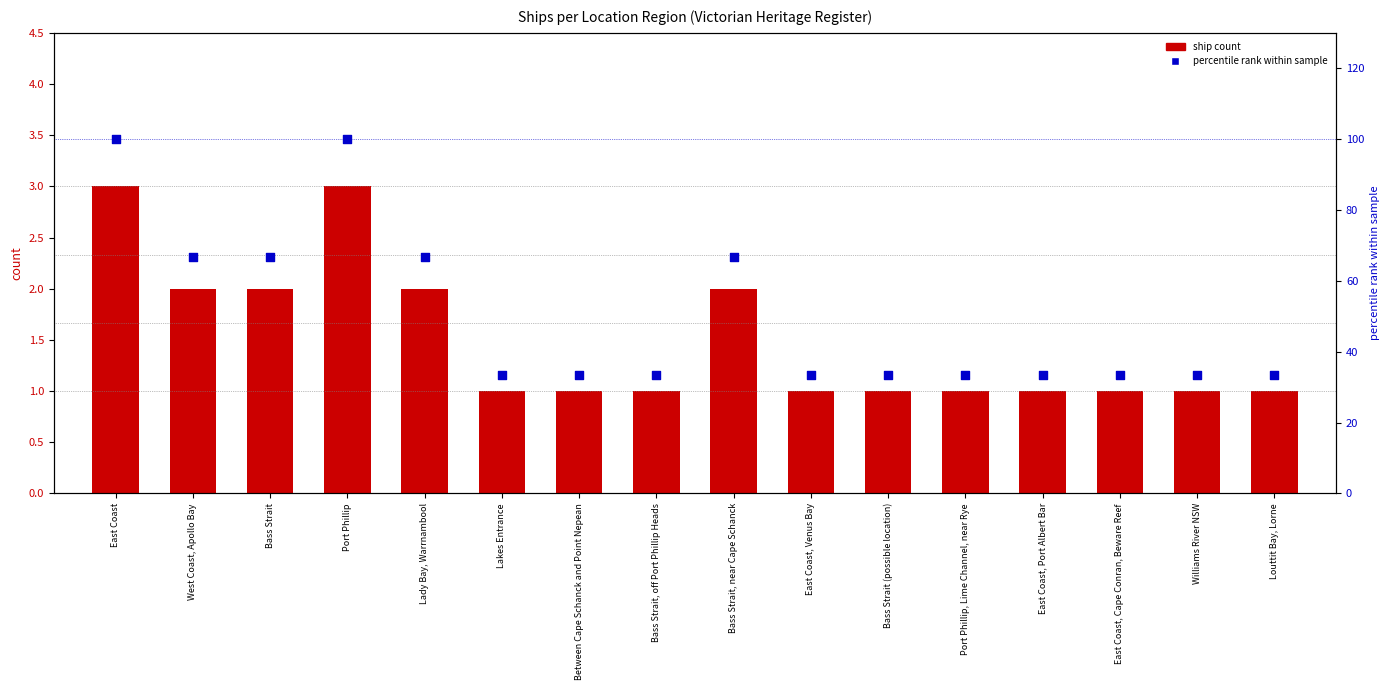

At which category is the sum across all series the highest?

East Coast